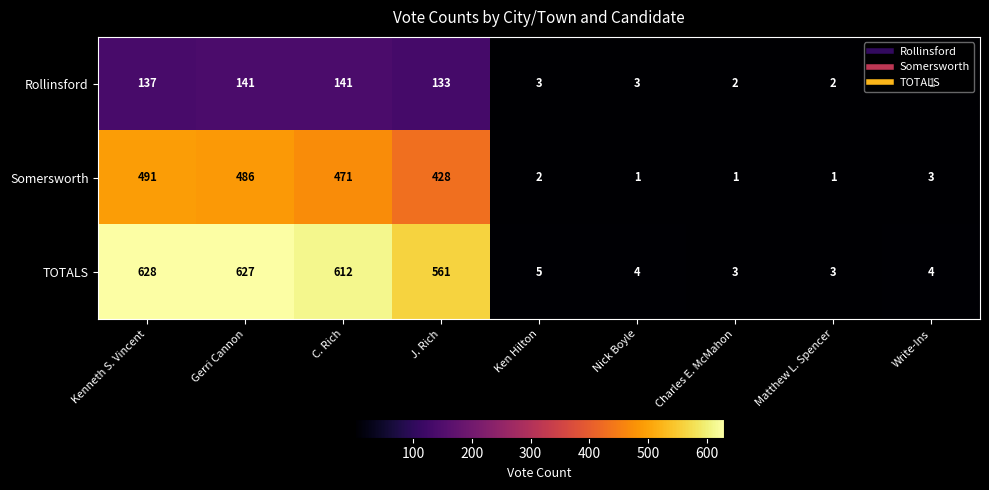

The Rollinsford series shows 50 at Kenneth S. Vincent. True or false?

False